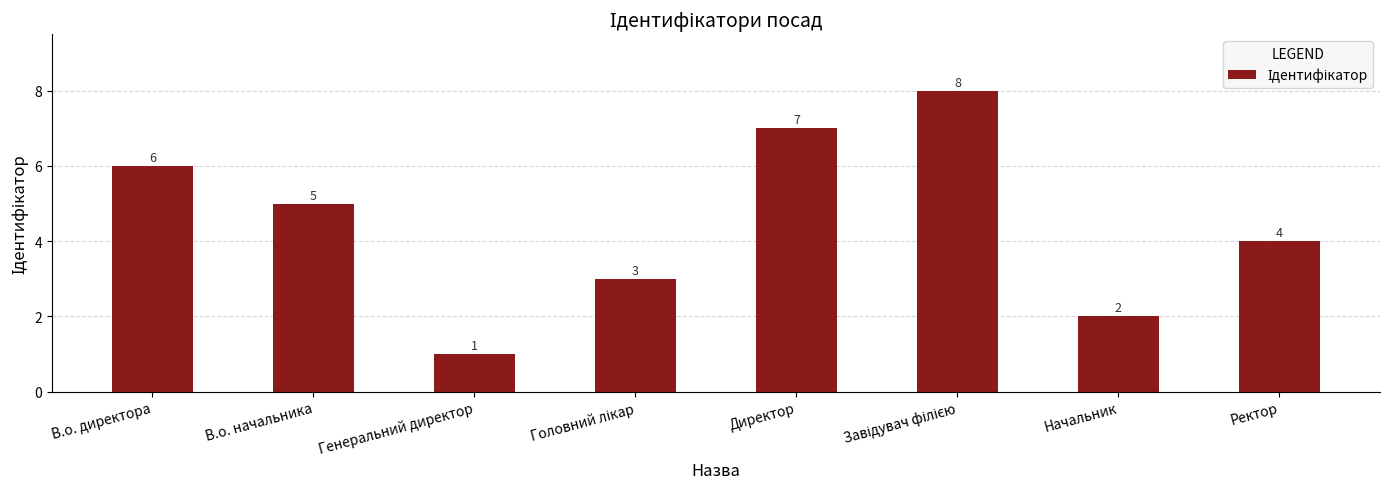

Reading left to right, list all the values displayed in this chart.

6	5	1	3	7	8	2	4